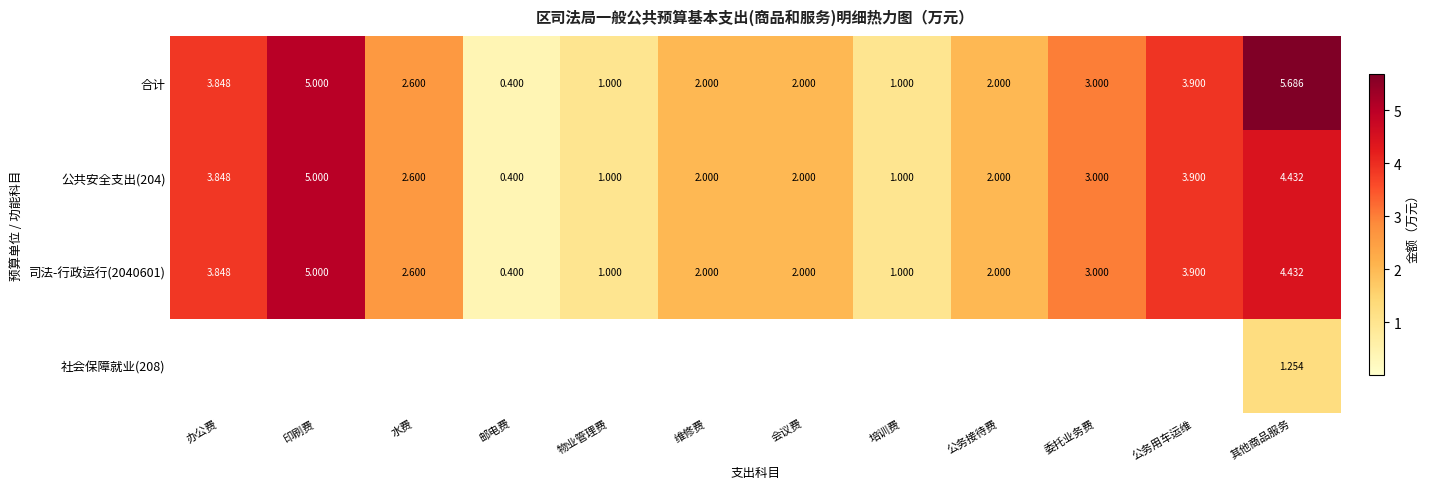

Is it true that 司法-行政运行(2040601) equals 2.6 at 其他商品服务?

False